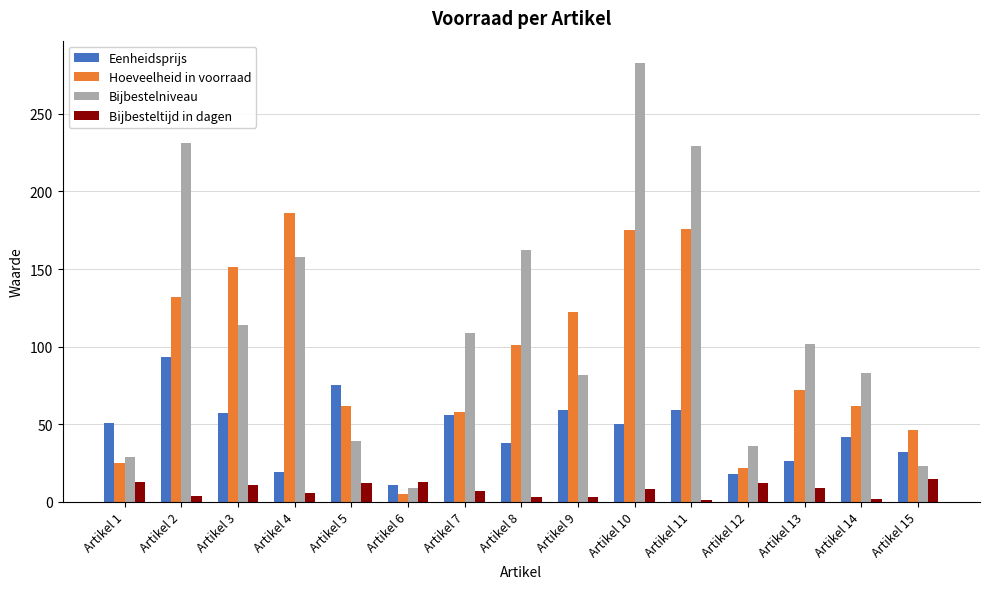

What is the sum of the Bijbesteltijd in dagen values at Artikel 11 and Artikel 13?

10